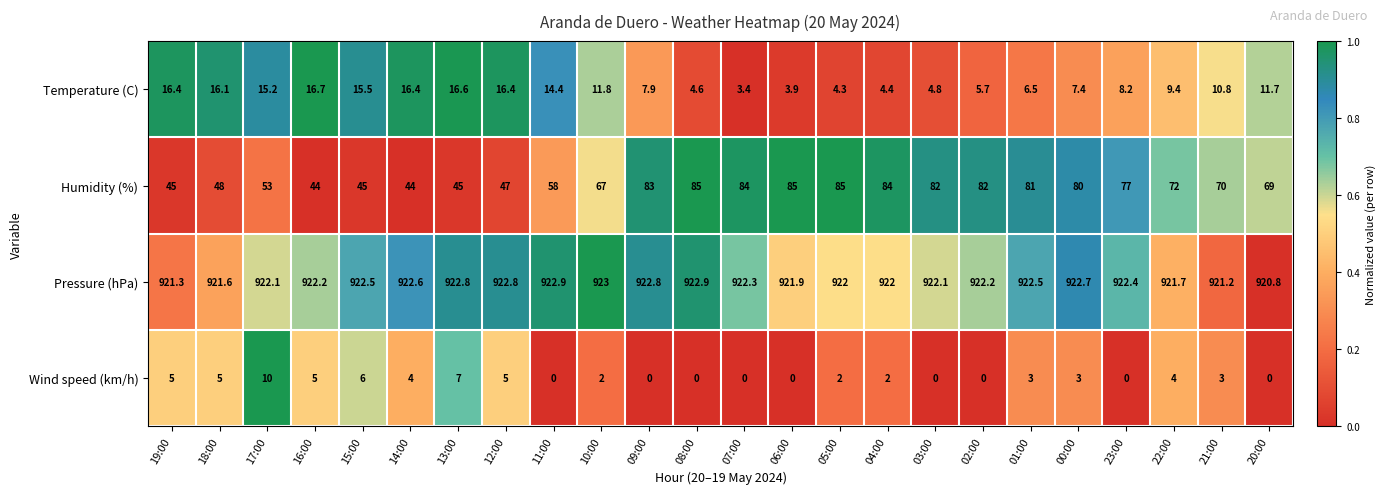

Which series has the largest range (max minus min)?

Humidity (%)